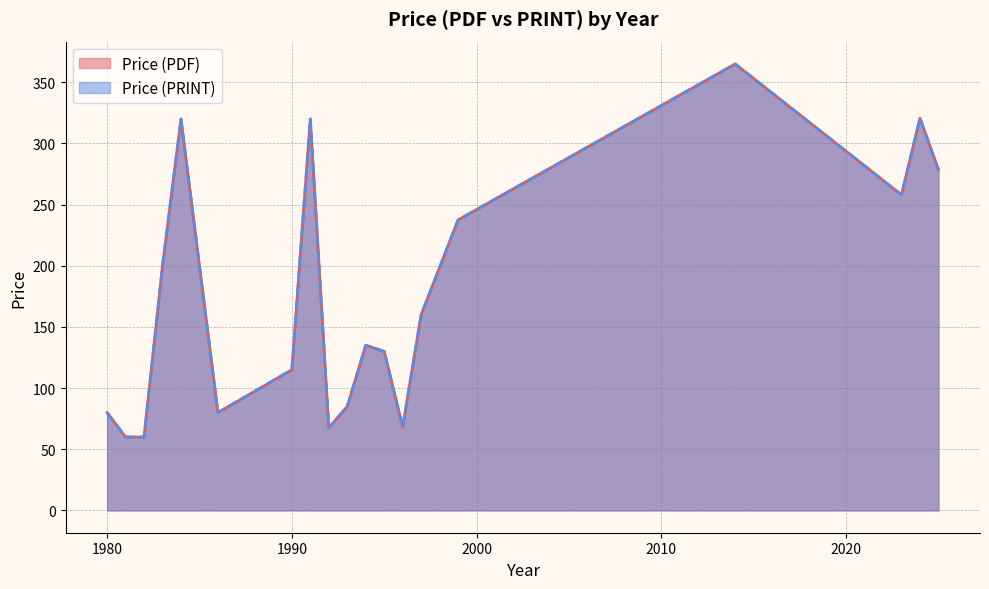

What is the sum of the Price (PRINT) values at 1992 and 1981?

125.0